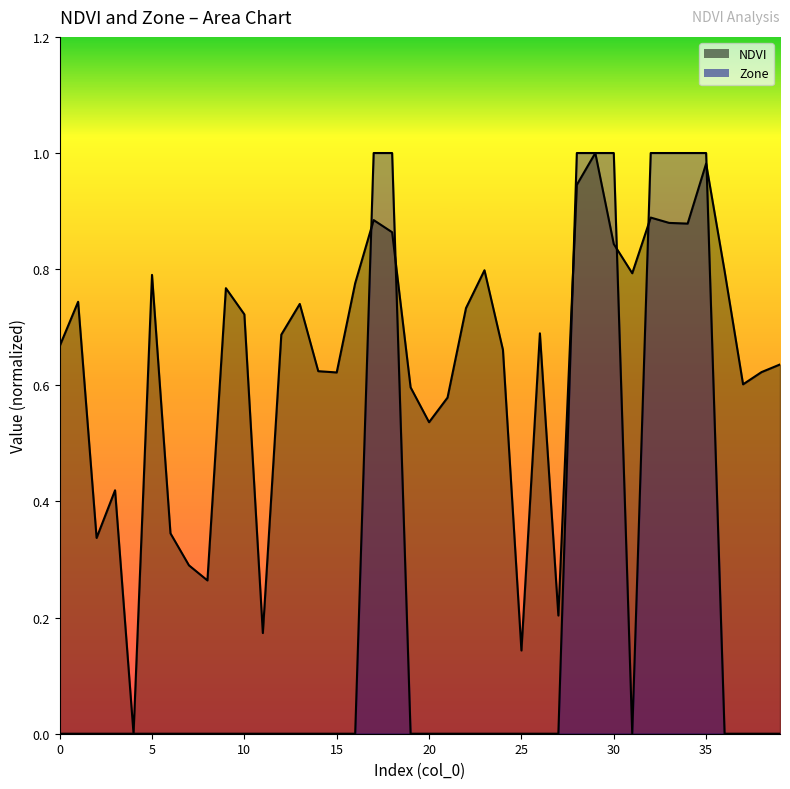

Which series has the largest range (max minus min)?

NDVI